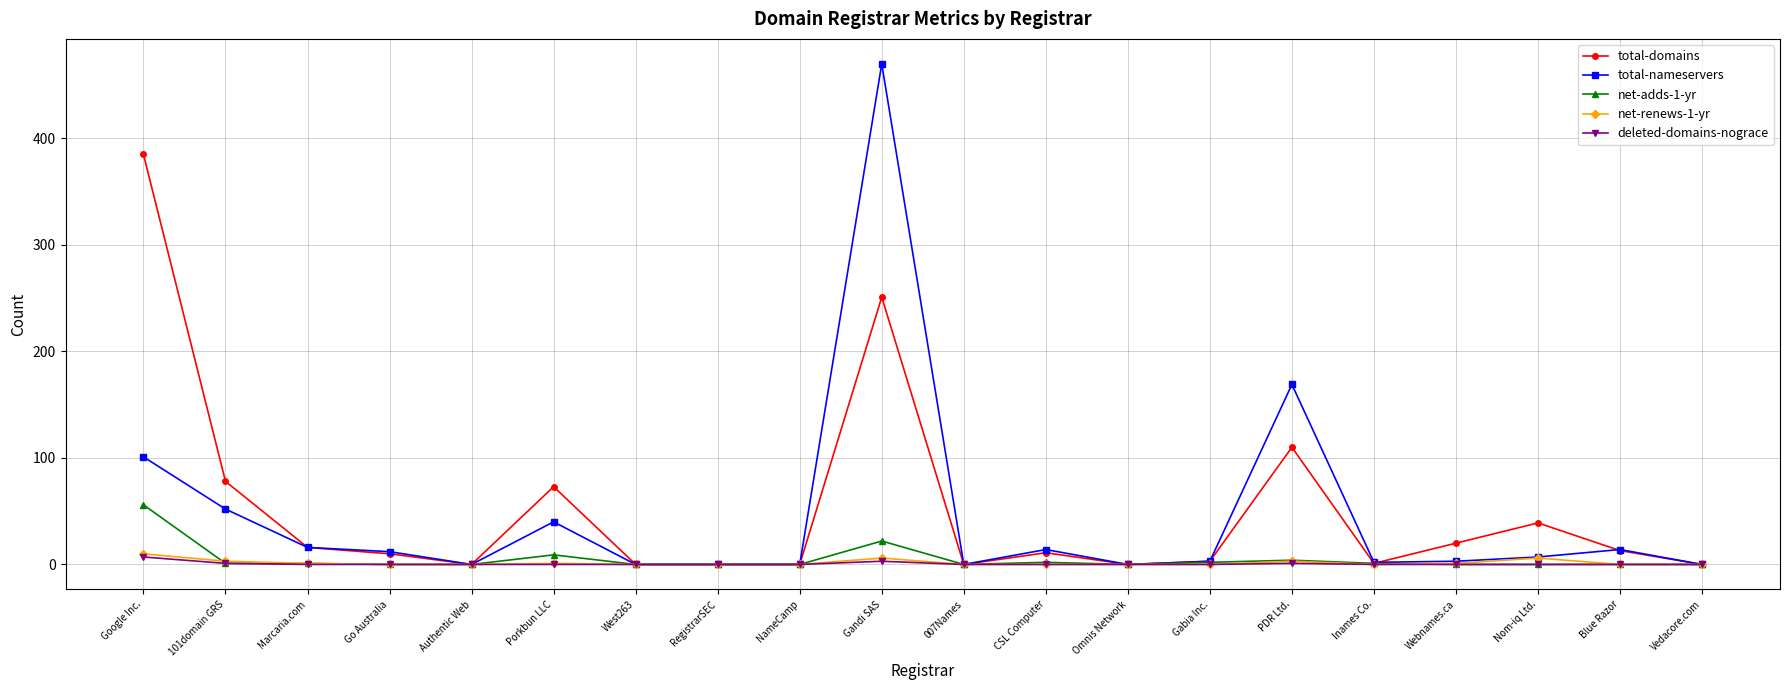

Is the value of total-nameservers at PDR Ltd. greater than the value of deleted-domains-nograce at RegistrarSEC?

Yes